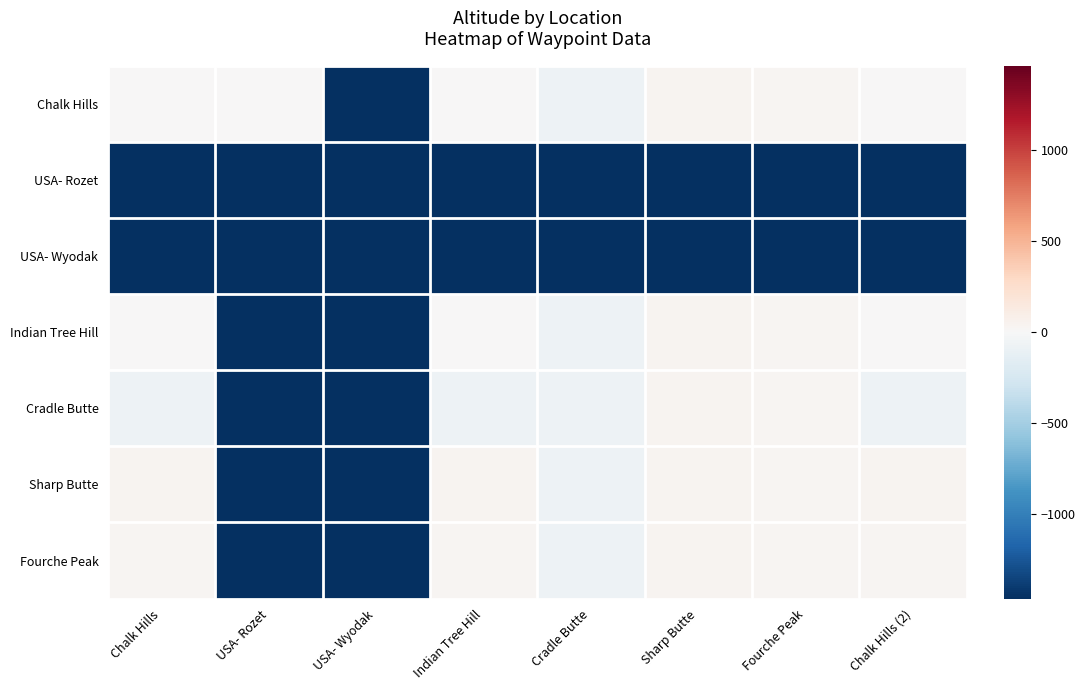

What is the smallest value displayed?

-1464.6